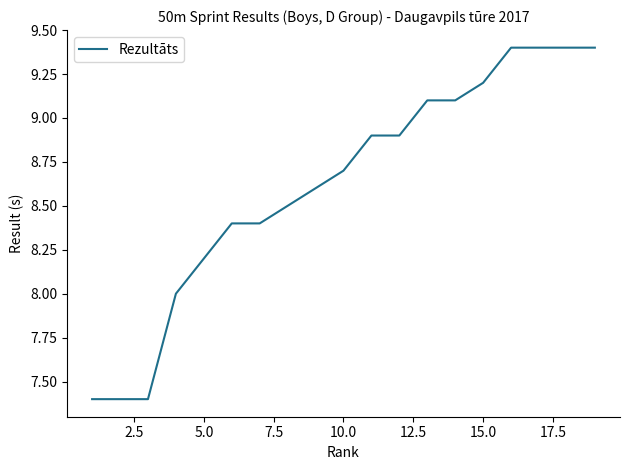

What is the difference between the maximum and minimum values?

2.0